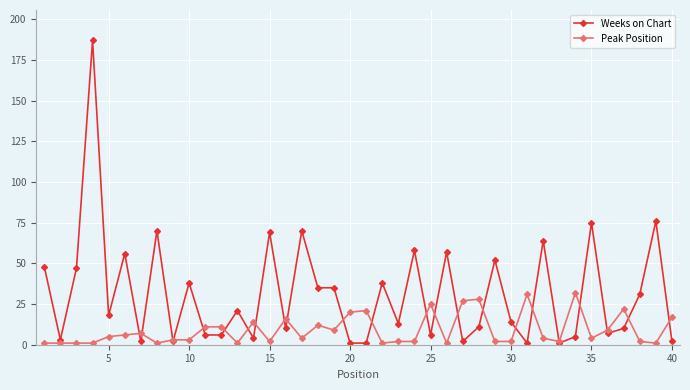

How many distinct data groups are displayed?

2